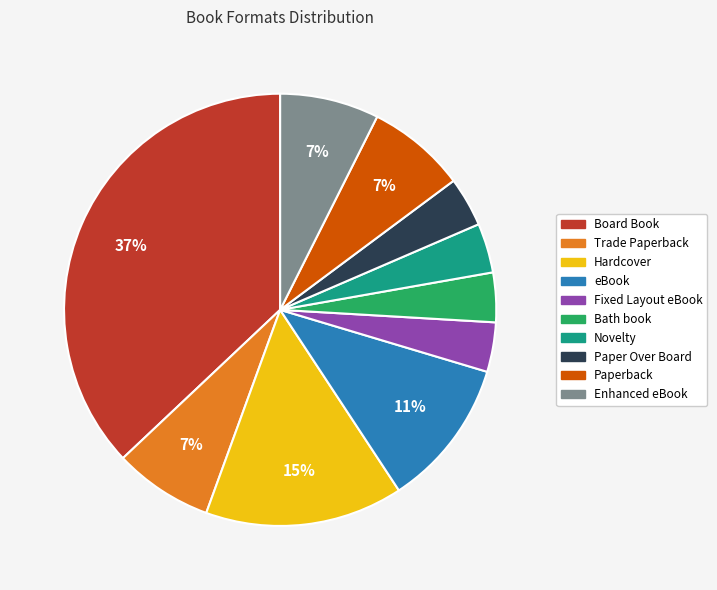

To the nearest percent, what is the average slice percentage?

10%